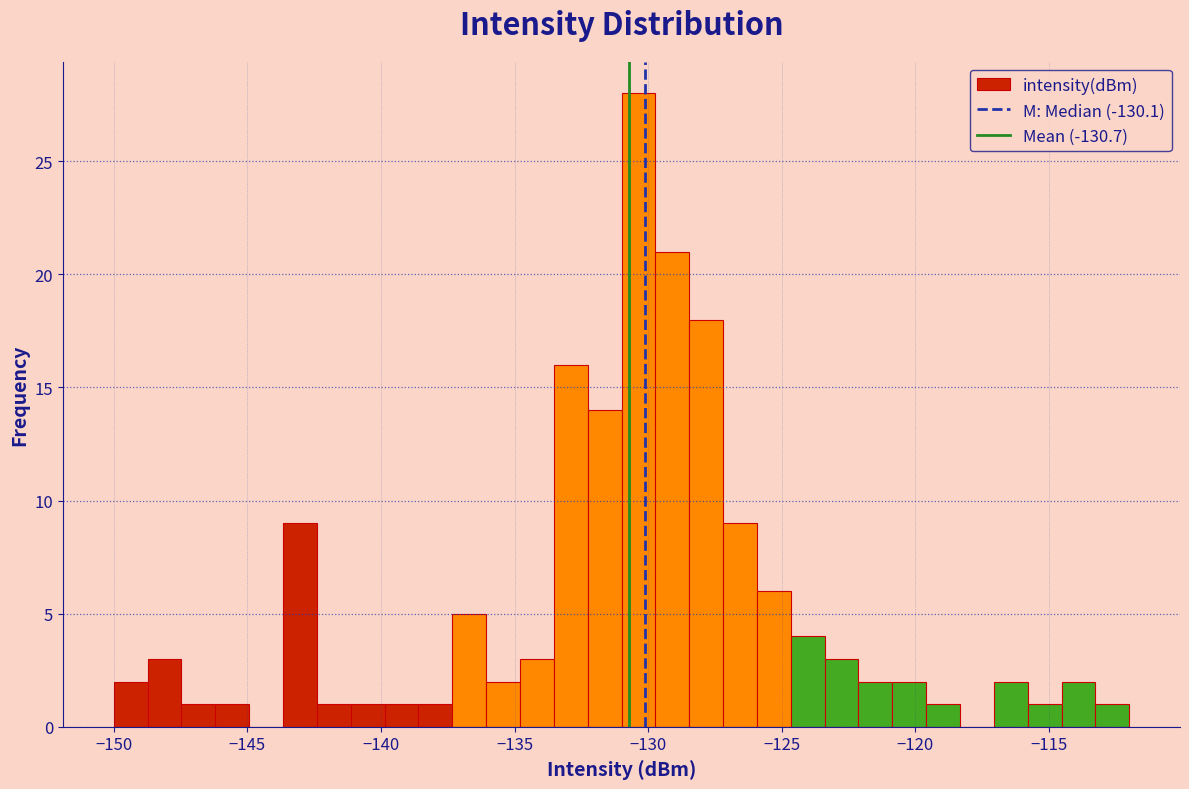

Read against the x-axis, roughly where is the centre of the tallest bar?

-130.5